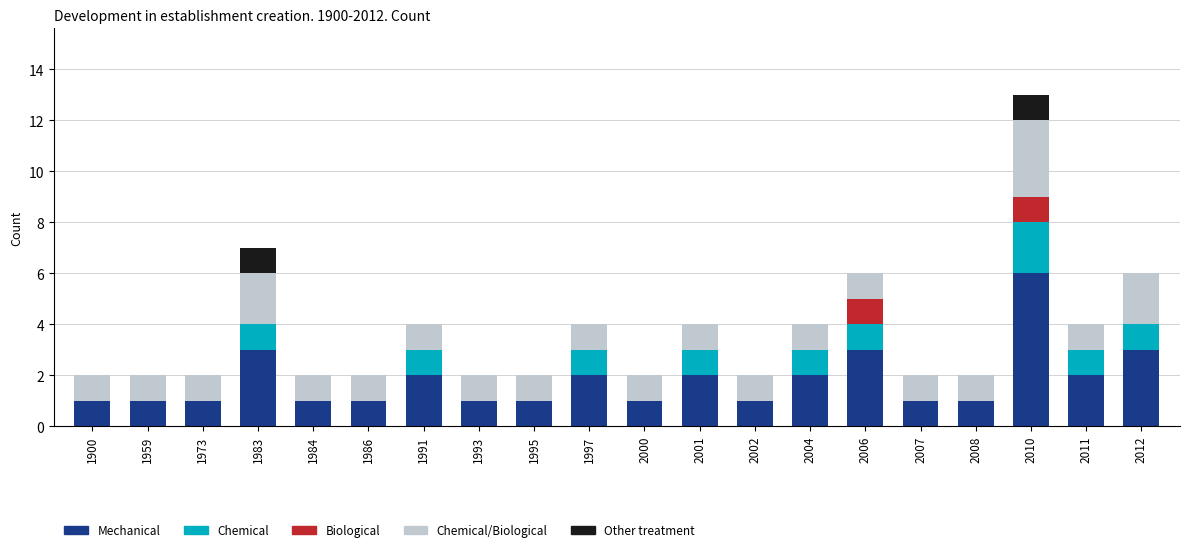

True or false: Mechanical has a value of 2 at 1991.

True